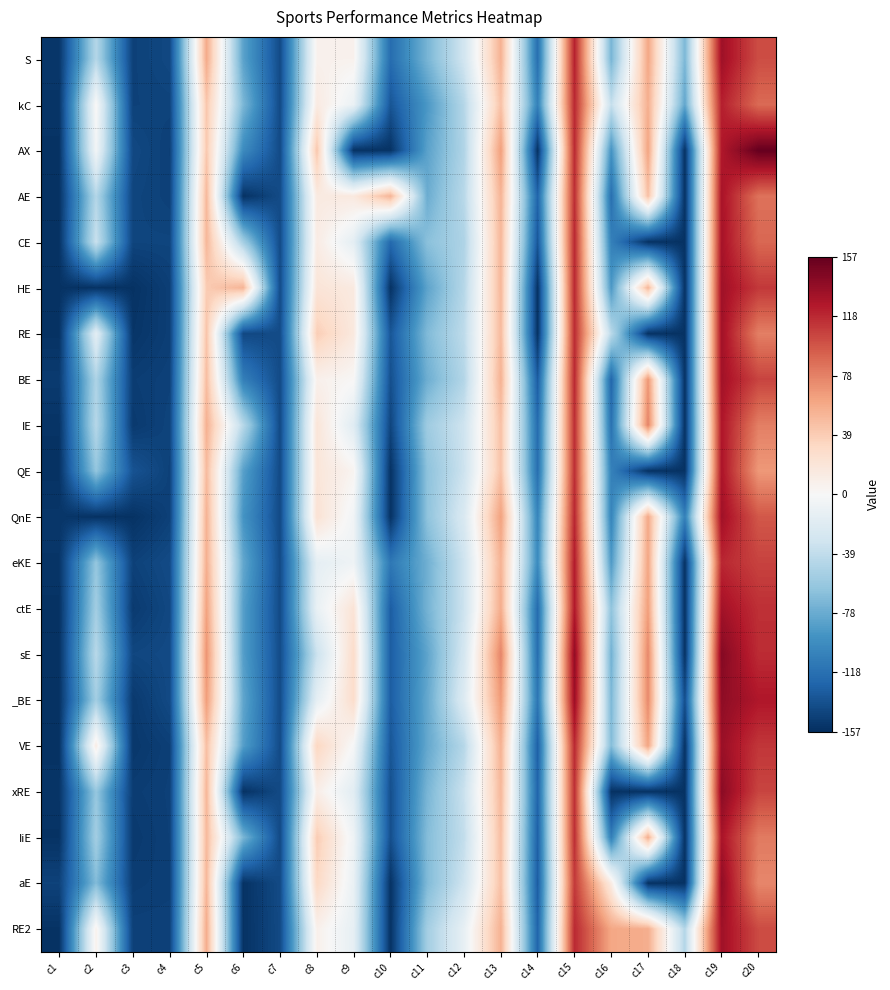

Rank the series by their maximum value, from lowest to highest.

kC, eKE, IE, QE, IiE, AE, CE, ctE, BE, RE, QnE, HE, RE2, S, VE, aE, _BE, xRE, sE, AX